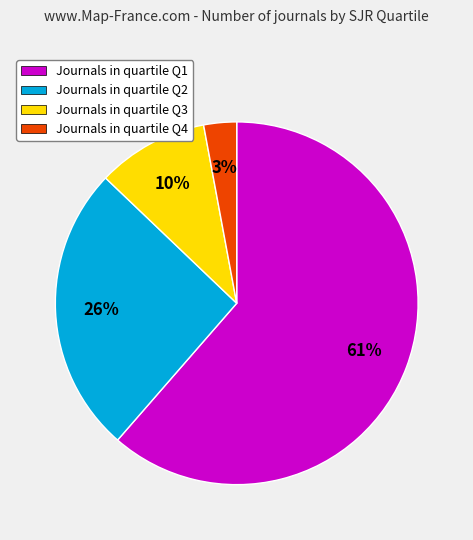

What is the ratio of the value at Journals in quartile Q2 to the value at Journals in quartile Q1?

0.4